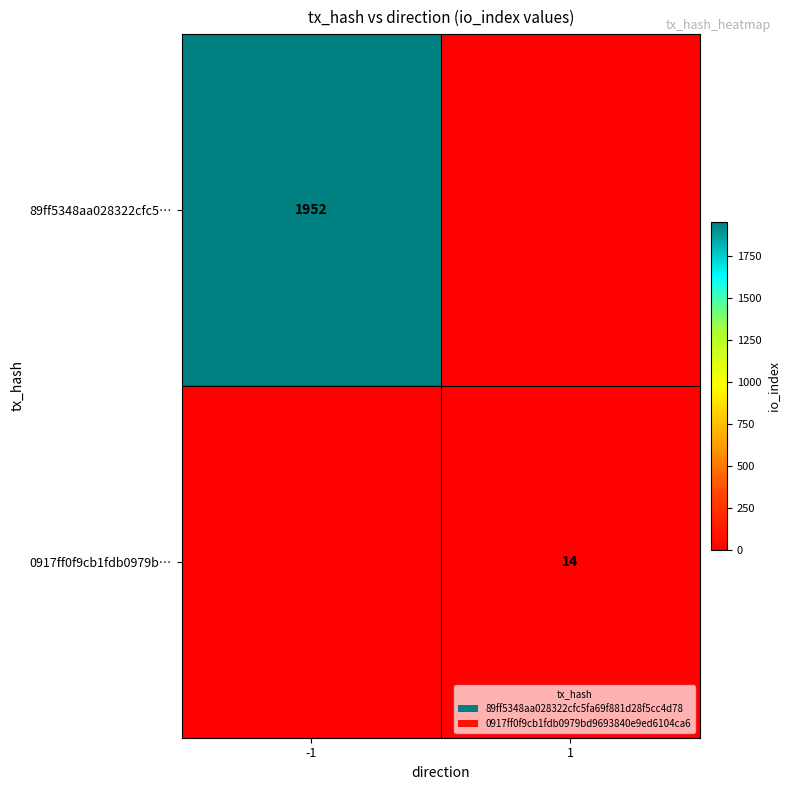

Is it true that 89ff5348aa028322cfc5… equals 1952 at -1?

True